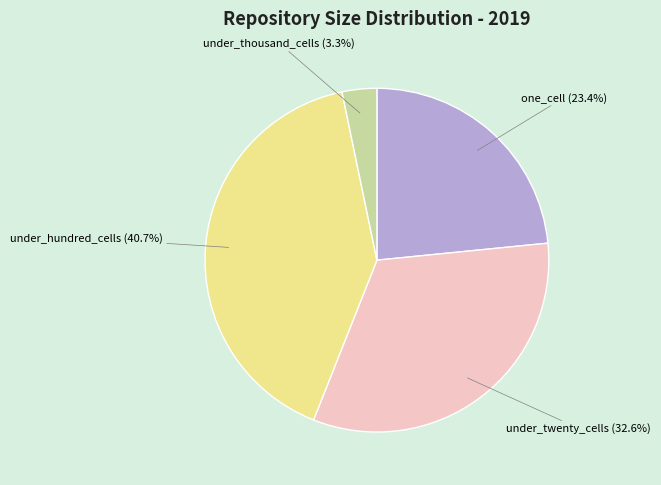

How much of the chart is everything except under_twenty_cells?

67.4%